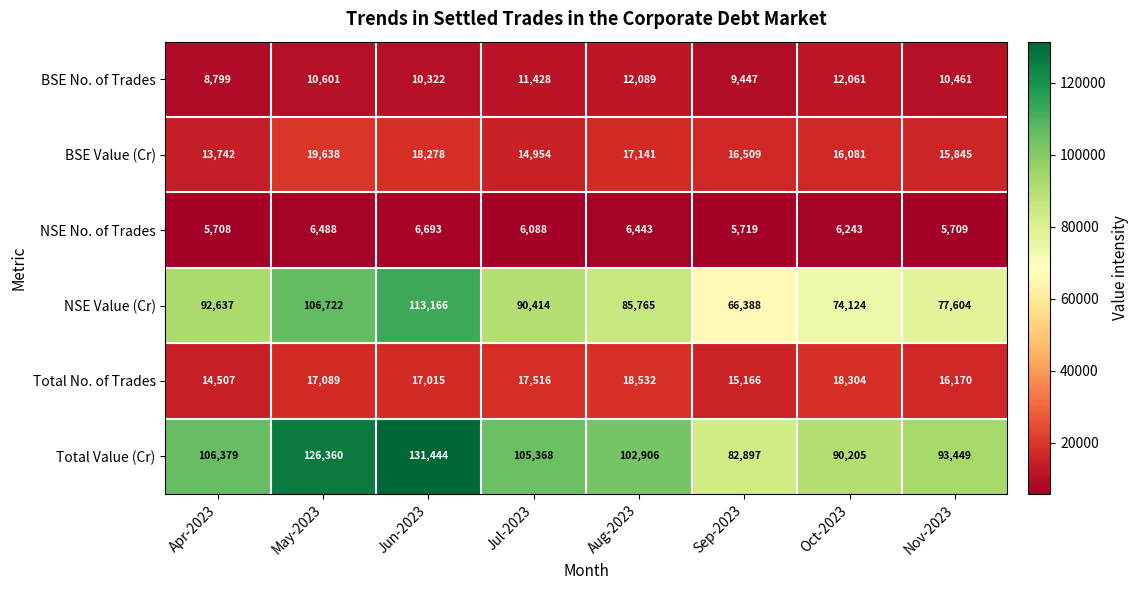

List the series in order of their peak value, highest first.

Total Value (Cr), NSE Value (Cr), BSE Value (Cr), Total No. of Trades, BSE No. of Trades, NSE No. of Trades